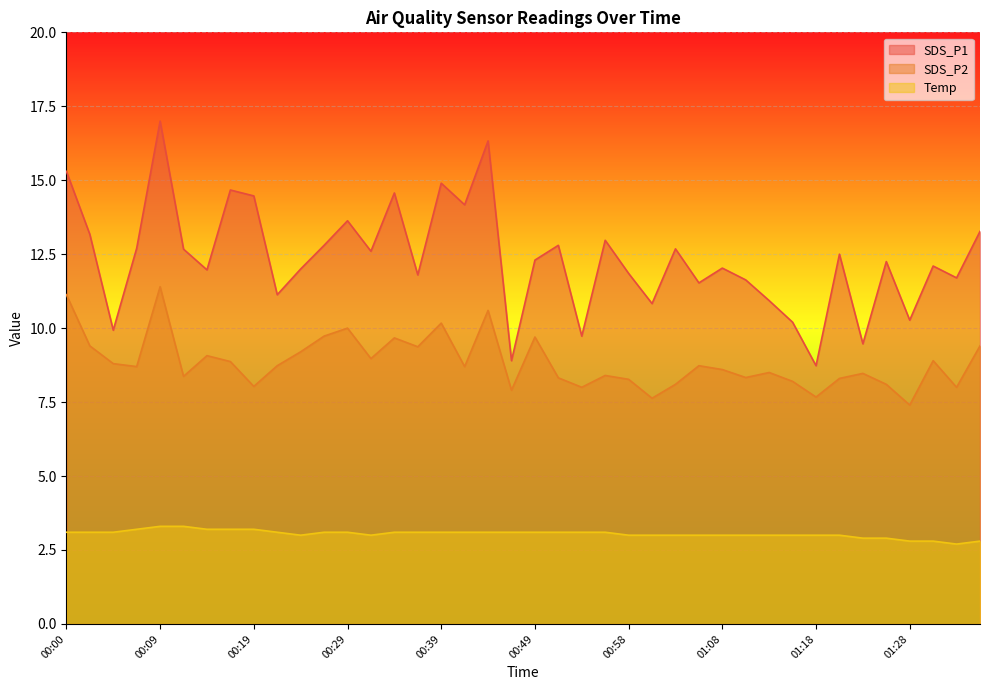

Rank the categories by Temp value from lowest to highest.

01:33, 01:28, 01:30, 01:35, 01:23, 01:25, 00:24, 00:31, 00:58, 01:01, 01:03, 01:06, 01:08, 01:11, 01:13, 01:16, 01:18, 01:20, 00:00, 00:02, 00:05, 00:22, 00:26, 00:29, 00:34, 00:36, 00:39, 00:41, 00:44, 00:46, 00:49, 00:51, 00:54, 00:56, 00:07, 00:14, 00:17, 00:19, 00:09, 00:12